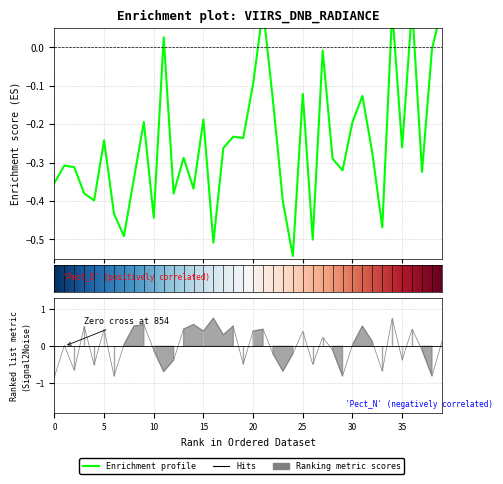

List the labels in order of dnbrad value, largest first.

152497, 153518, 146438, 9422, 115848, 152859, 8972, 8126, 8783, 9206, 146816, 4931, 150147, 113644, 5363, 139605, 112790, 151761, 130251, 150715, 123011, 149773, 854, 103956, 149961, 152682, 2816, 103356, 123905, 1520, 122288, 108307, 147777, 113127, 115112, 150900, 113299, 148995, 4958, 147965